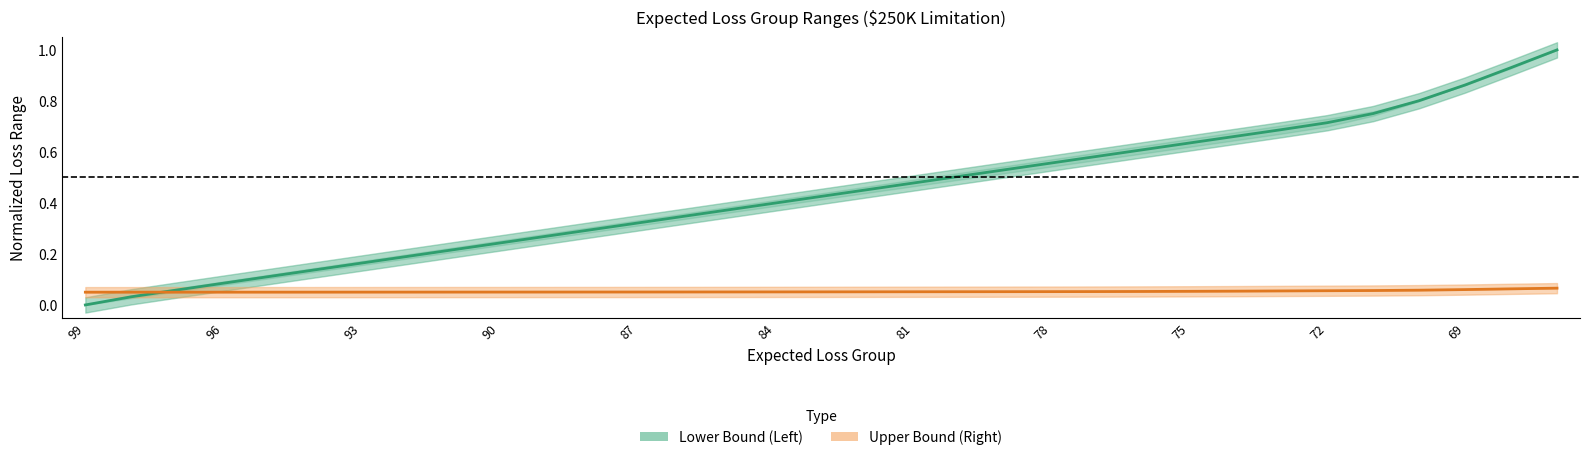

Which series has the largest total across all categories?

Lower Bound (Left)